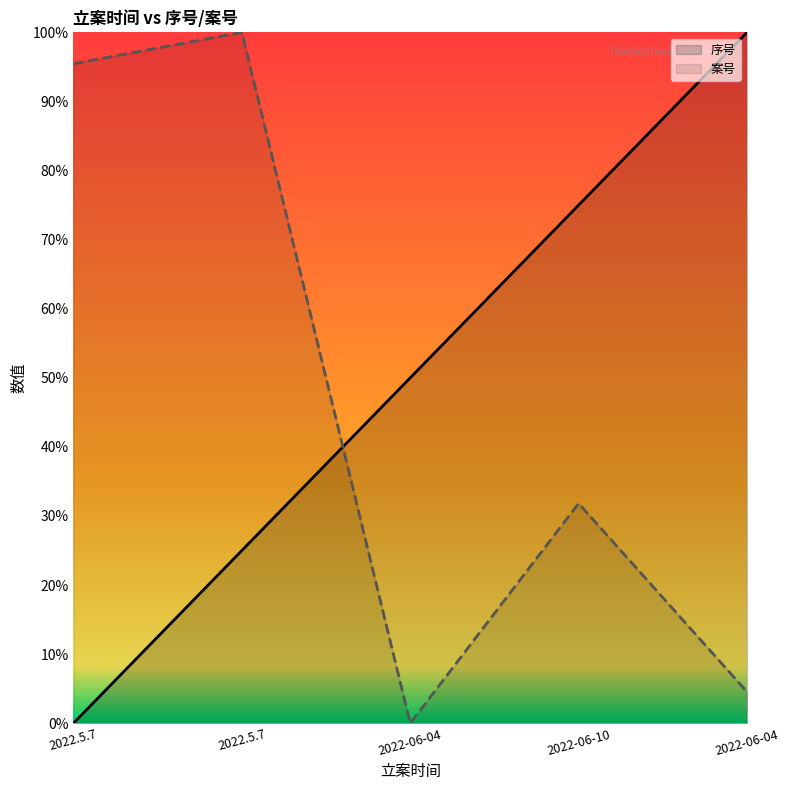

True or false: 序号 has more than 2 points higher than both neighbors.

False